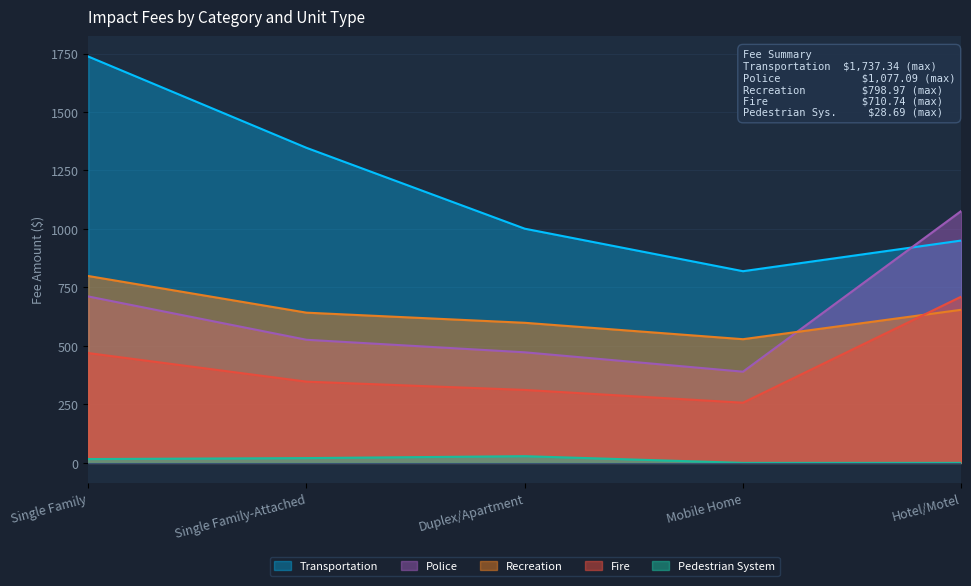

What is the sum of all Fire values?

2096.8